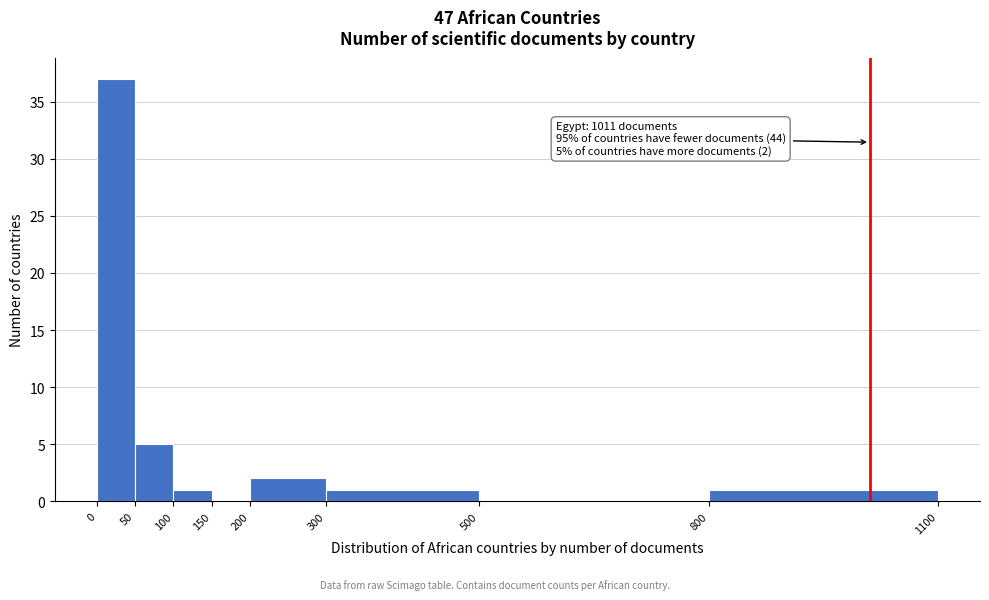

Which range on the x-axis has the tallest bar?

0 to 50